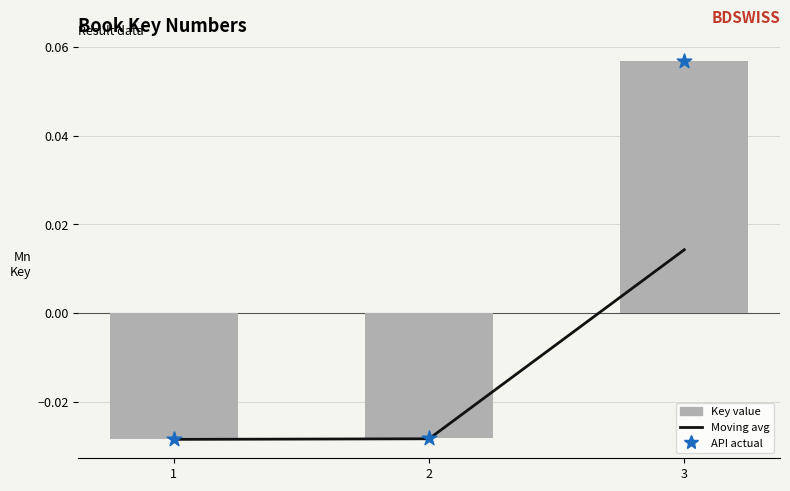

What are all the series names shown in the legend?

Moving avg, Key value, API actual